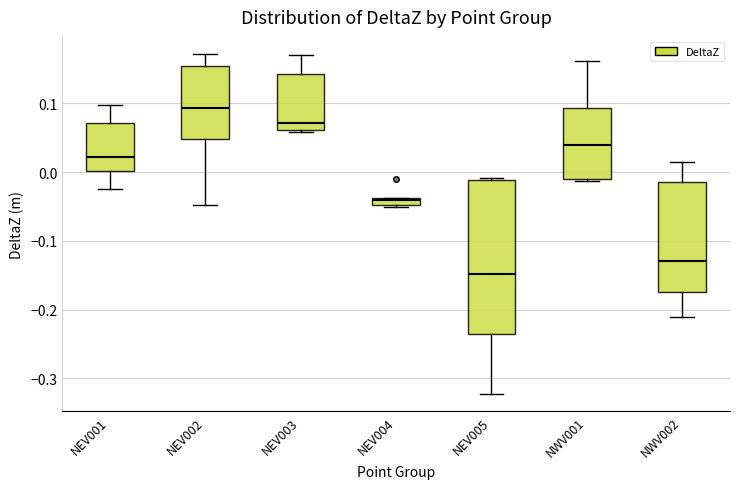

Where is the lower edge of the box for NEV004 on the y-axis? The values are not printed on the chart, so give them approximately, as read against the axis.

-0.05